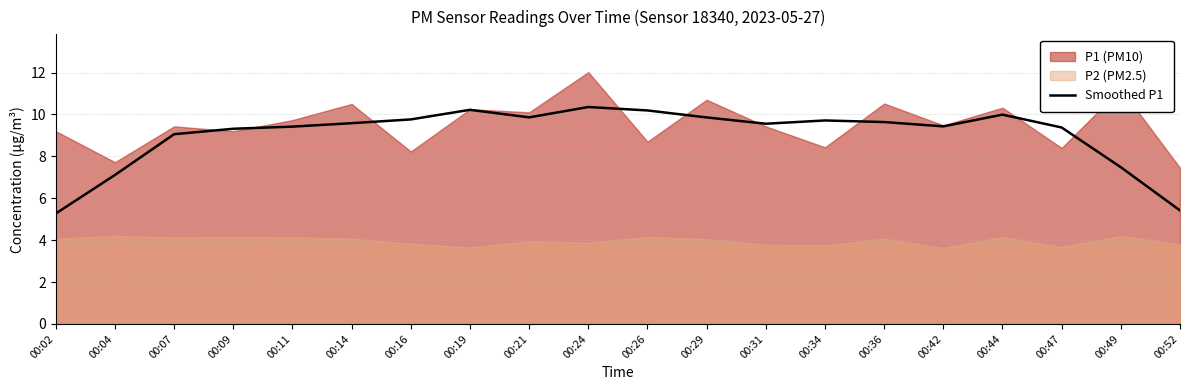

Reading left to right, transcribe all the data shown in this chart.

00:02=5.3	00:04=7.1	00:07=9.1	00:09=9.3	00:11=9.4	00:14=9.6	00:16=9.8	00:19=10.2	00:21=9.9	00:24=10.4	00:26=10.2	00:29=9.9	00:31=9.6	00:34=9.7	00:36=9.6	00:42=9.4	00:44=10.0	00:47=9.4	00:49=7.5	00:52=5.4